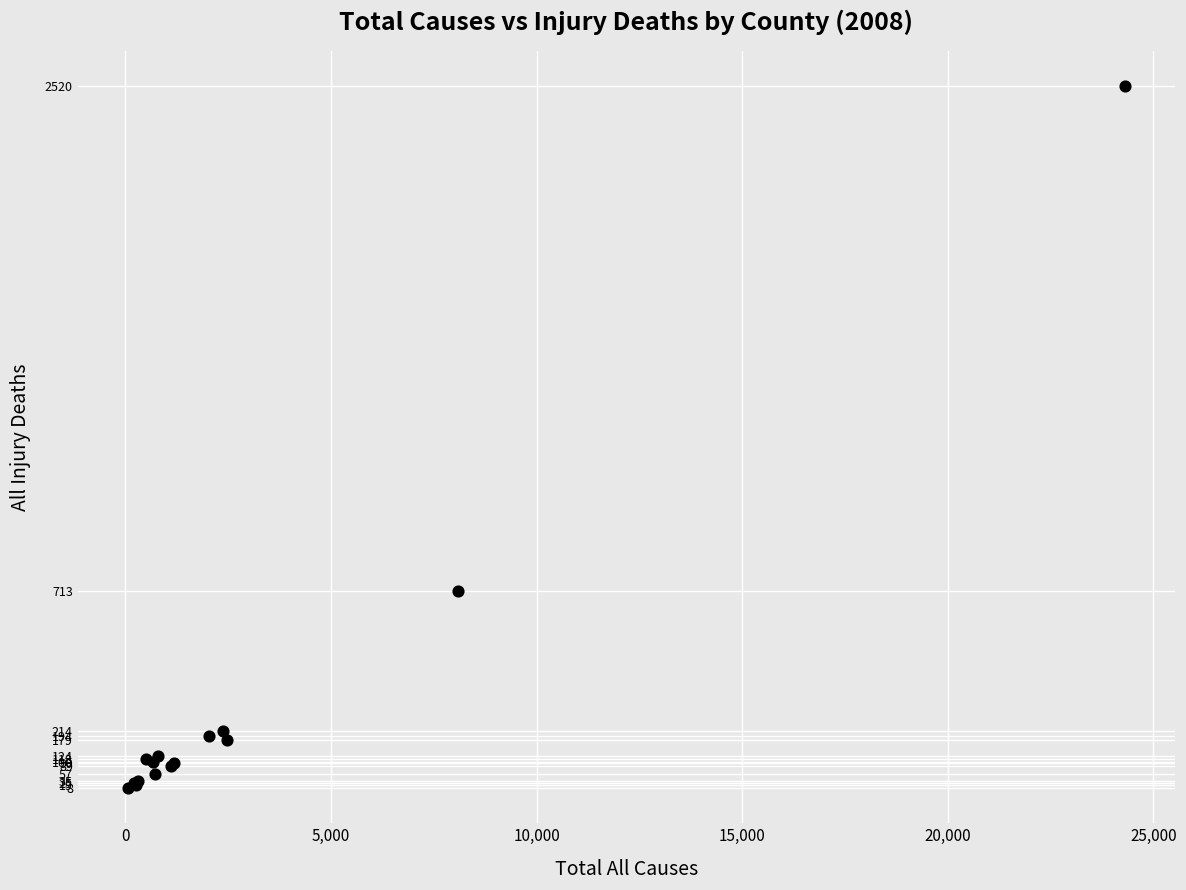

What Y value in the scatter plot is closest to 1264?

713